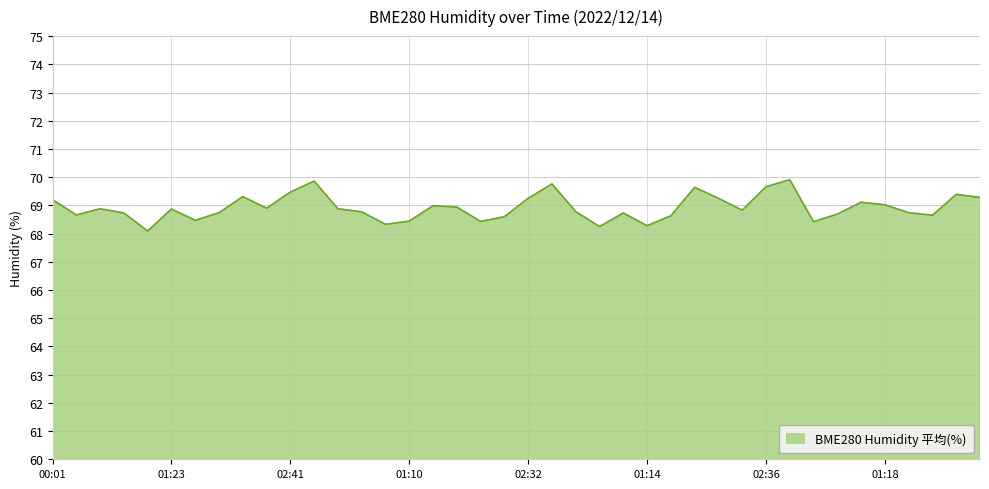

What is the greatest value displayed?

69.9